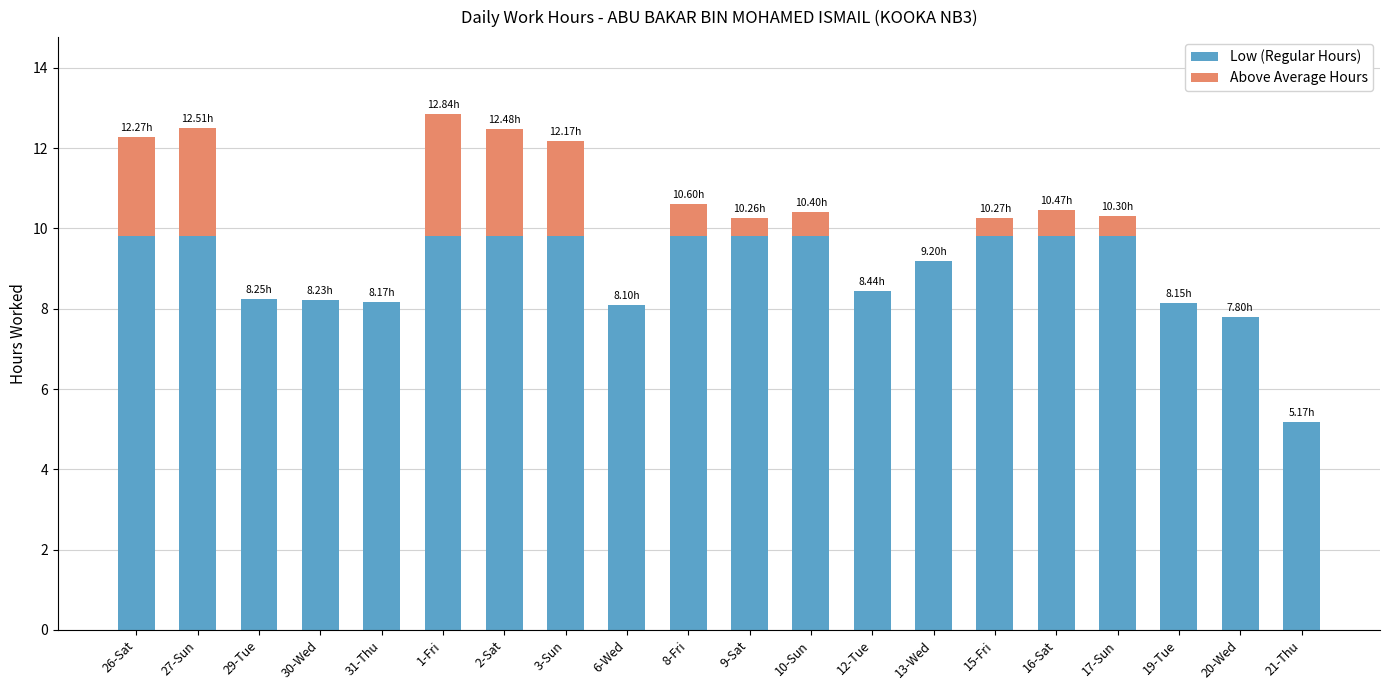

How many Above Average Hours values are between 0 and 2?

15